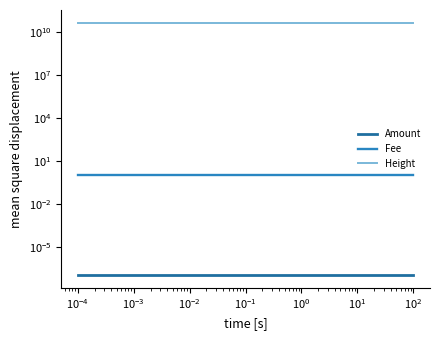

Rank the series by their maximum value, from highest to lowest.

Height, Fee, Amount